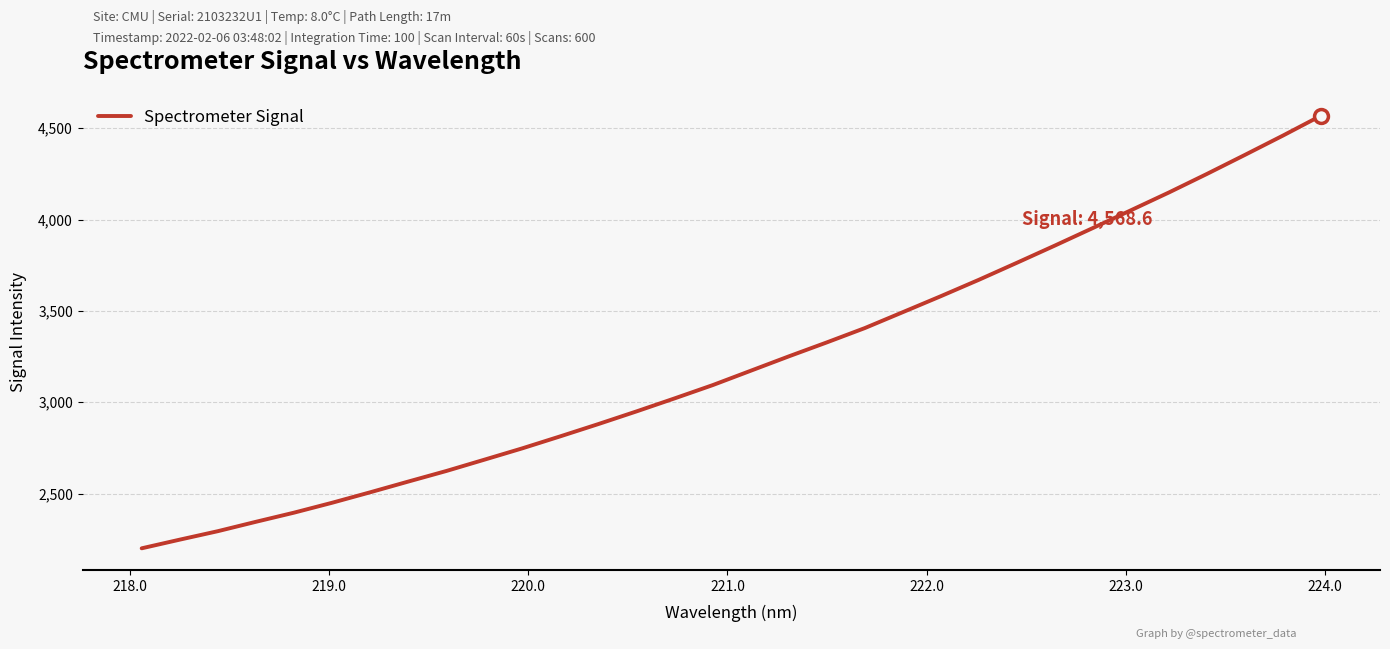

What is the difference between the maximum and minimum values?

2368.2